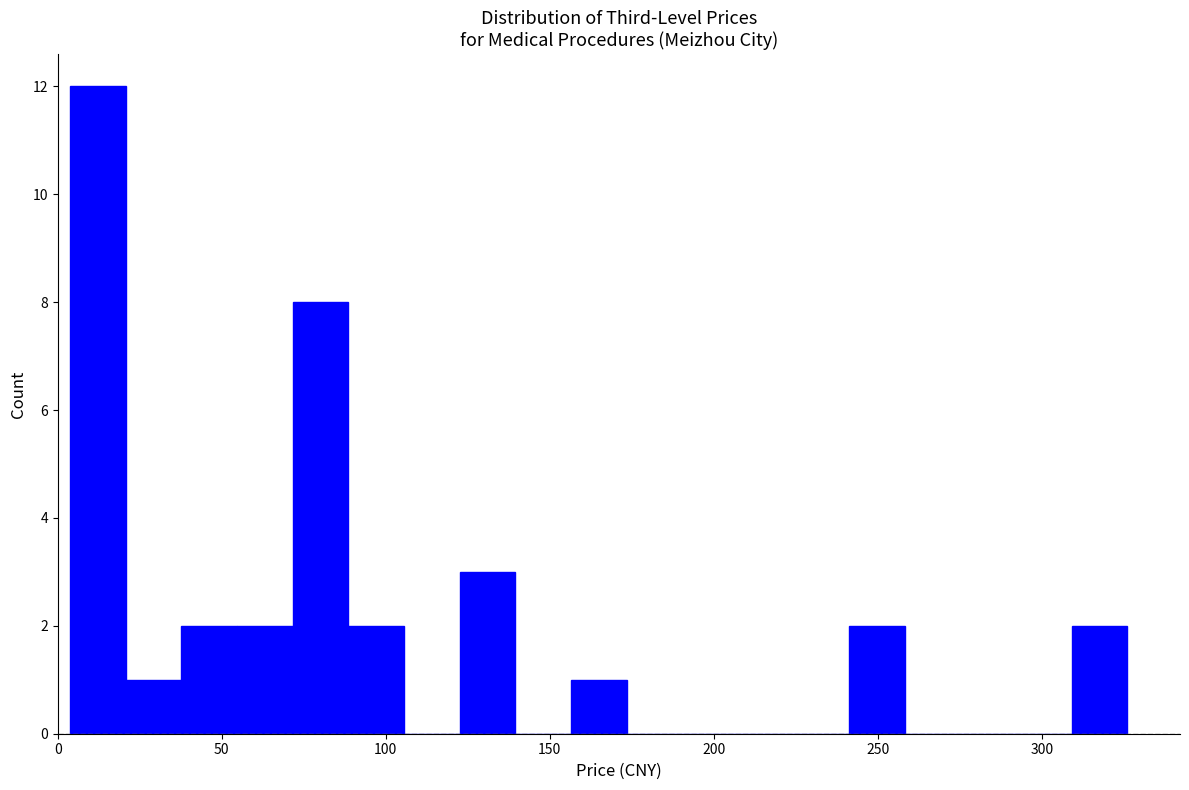

Around what value on the x-axis is the tallest bar? Give the approximate position of its centre, as read against the axis.

10